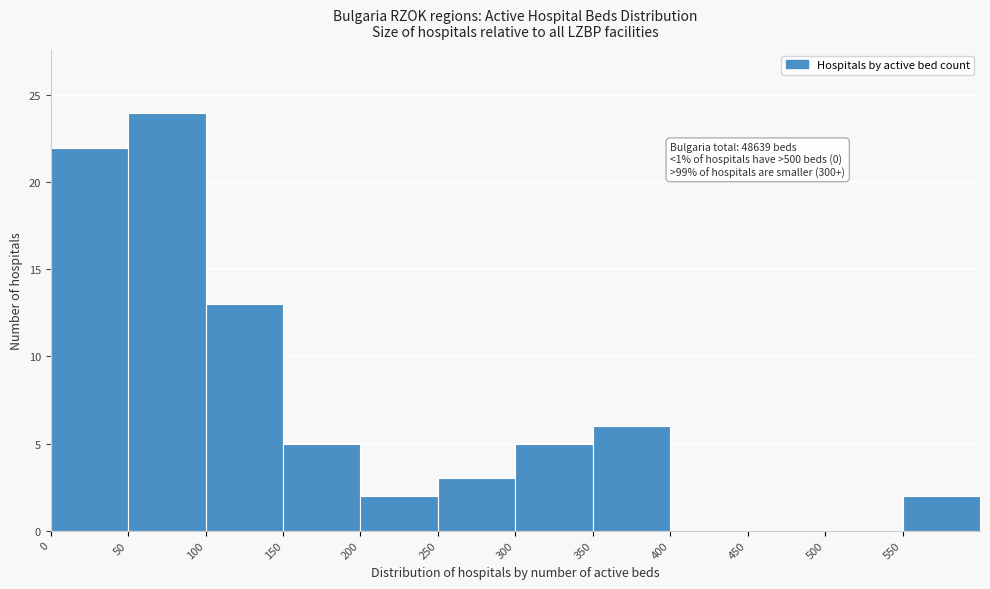

Which range on the x-axis has the tallest bar?

50 to 100